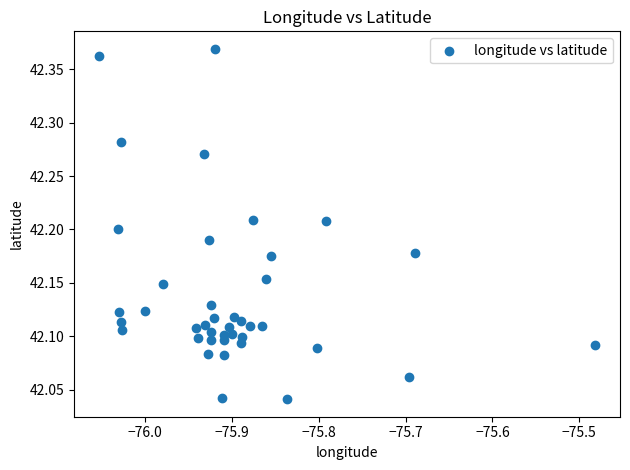

What is the range of X values (max minus min)?

0.6